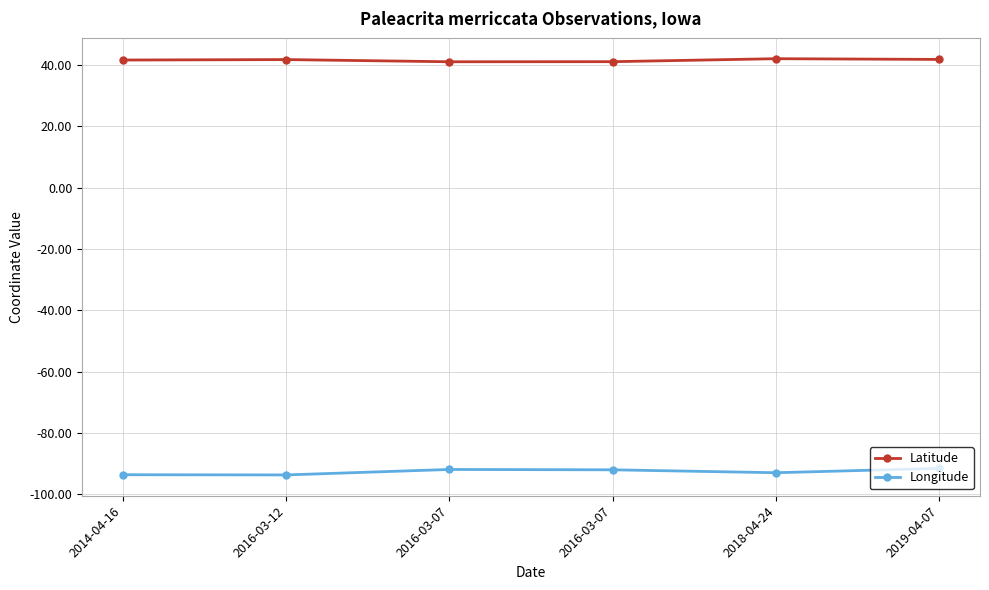

What is the smallest value displayed?

-93.7